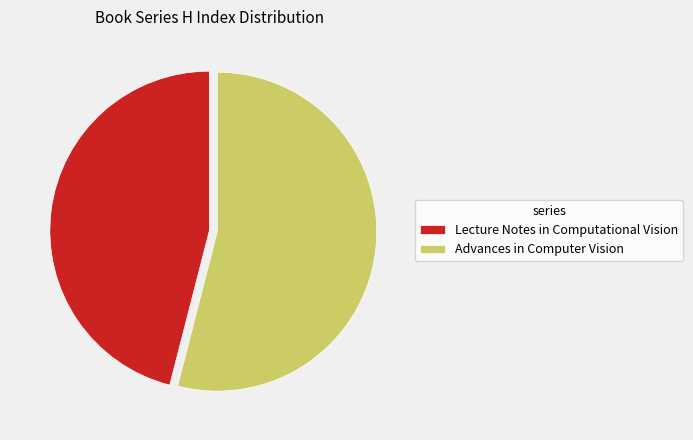

What is the largest slice in the pie chart?

Advances in Computer Vision